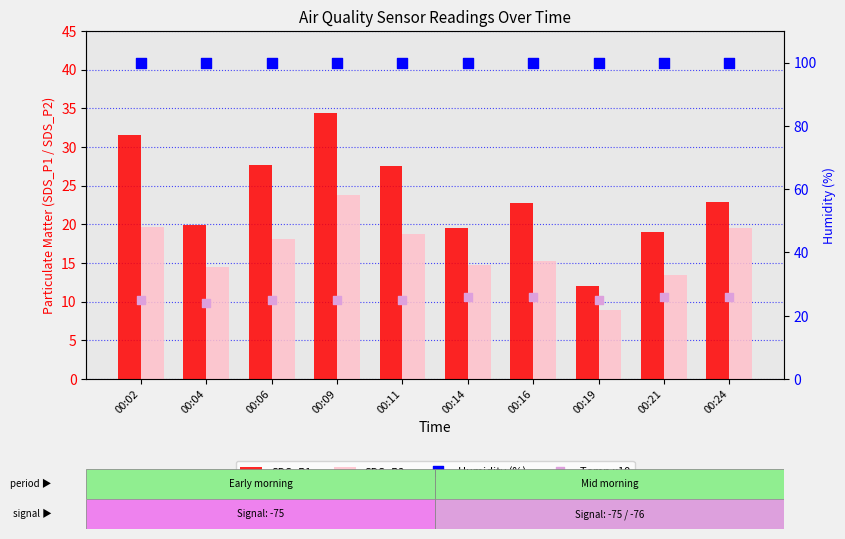

Which series has the largest Y range (max minus min)?

SDS_P1